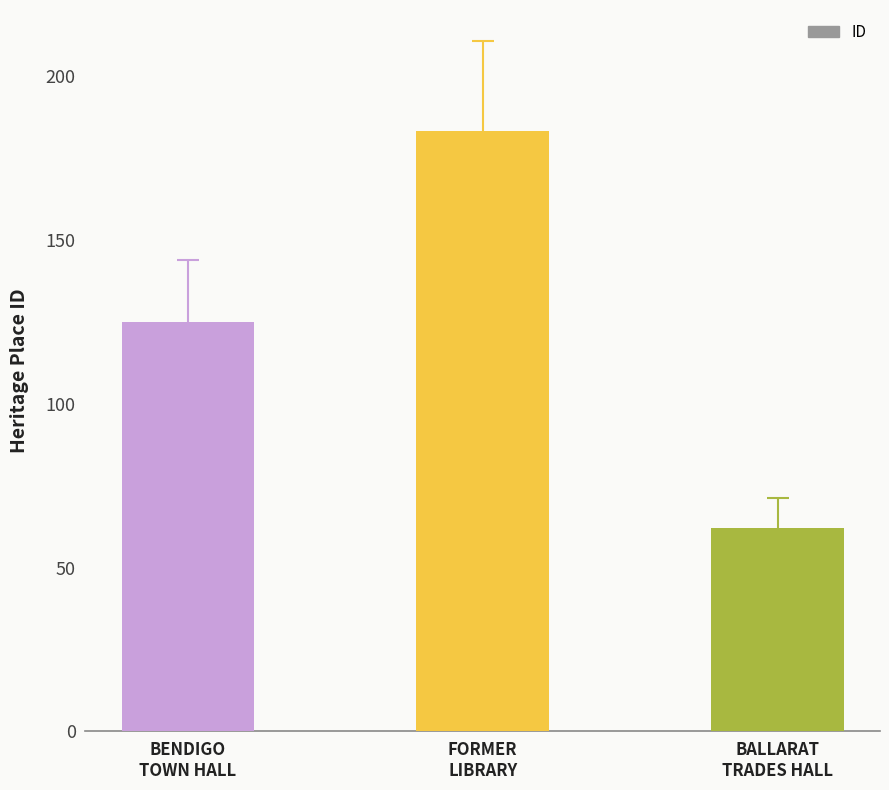

At which label is the value closest to 122?

BENDIGO
TOWN HALL